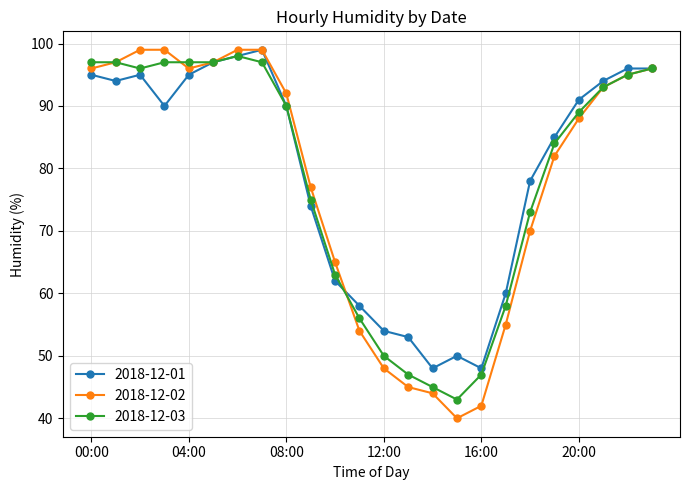

Which series has the largest range (max minus min)?

2018-12-02